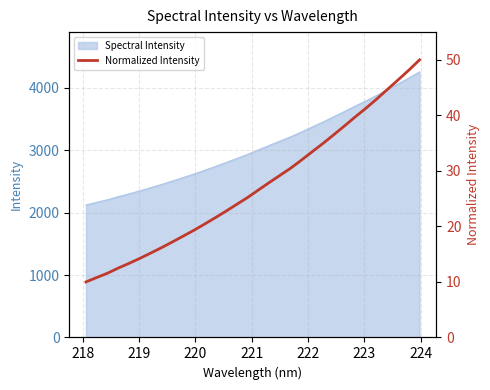

How many values are below 26?

16